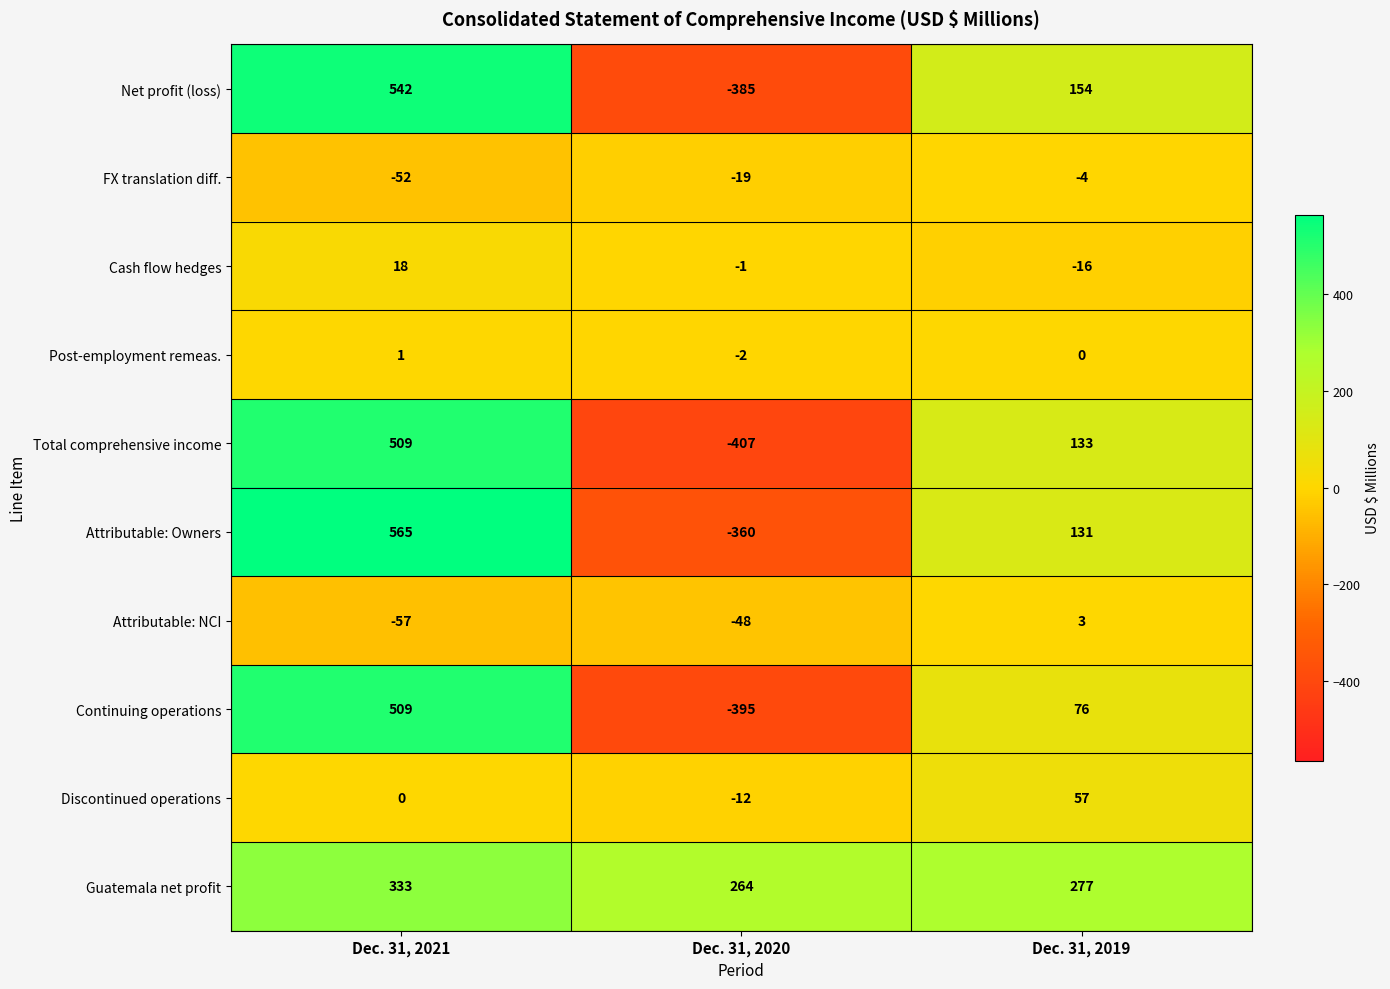

Rank the categories by Net profit (loss) value from lowest to highest.

Dec. 31, 2020, Dec. 31, 2019, Dec. 31, 2021